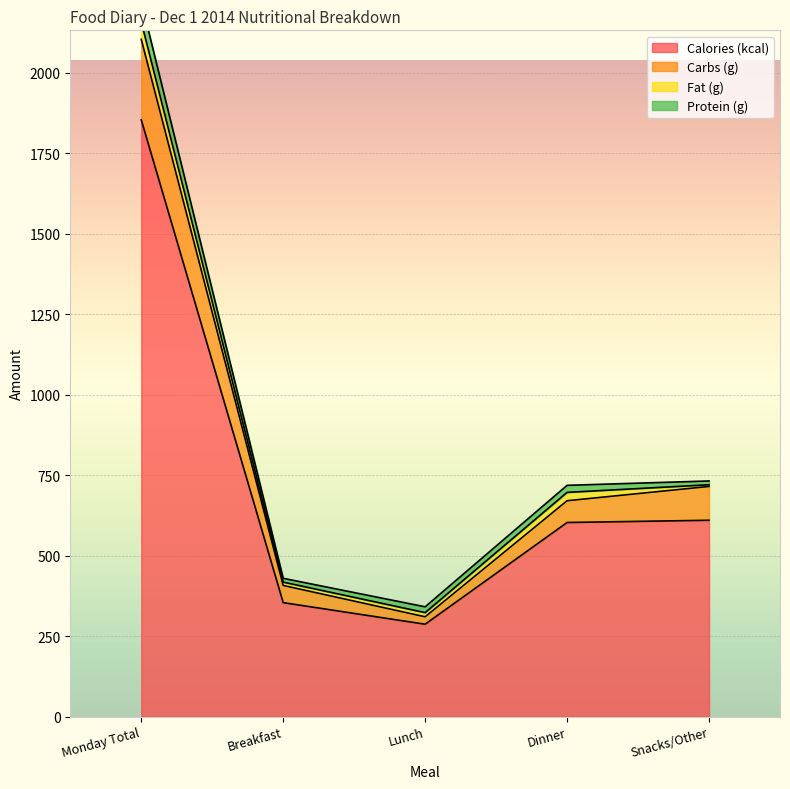

The Calories (kcal) series shows 287.0 at Lunch. True or false?

True